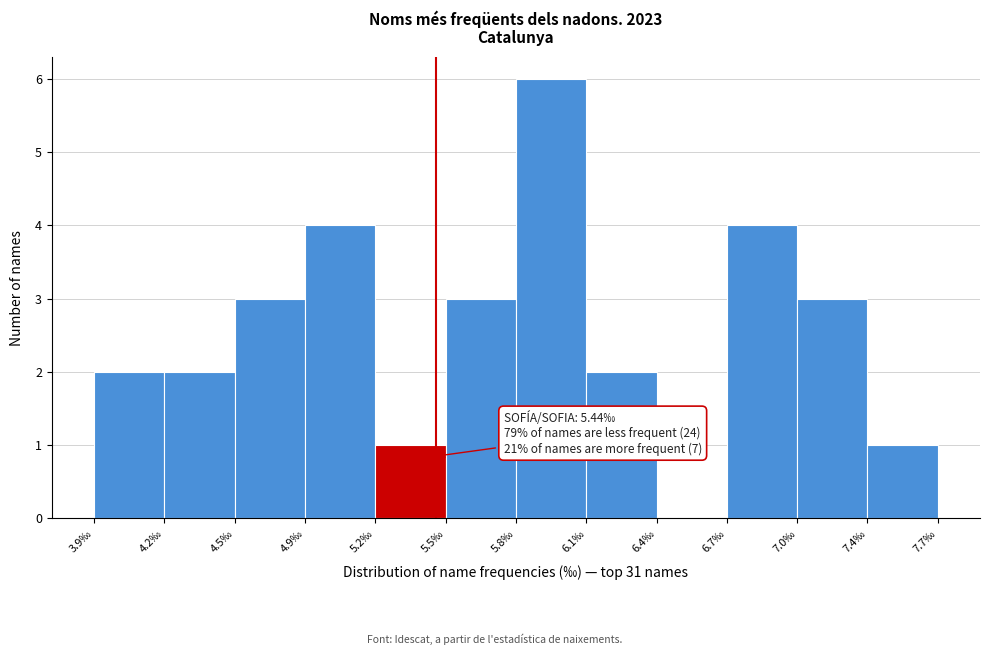

Reading left to right, extract all data points from this chart.

3.9‰=2	4.2‰=2	4.5‰=3	4.9‰=4	5.2‰=1	5.5‰=3	5.8‰=6	6.1‰=2	6.4‰=0	6.7‰=4	7.0‰=3	7.4‰=1